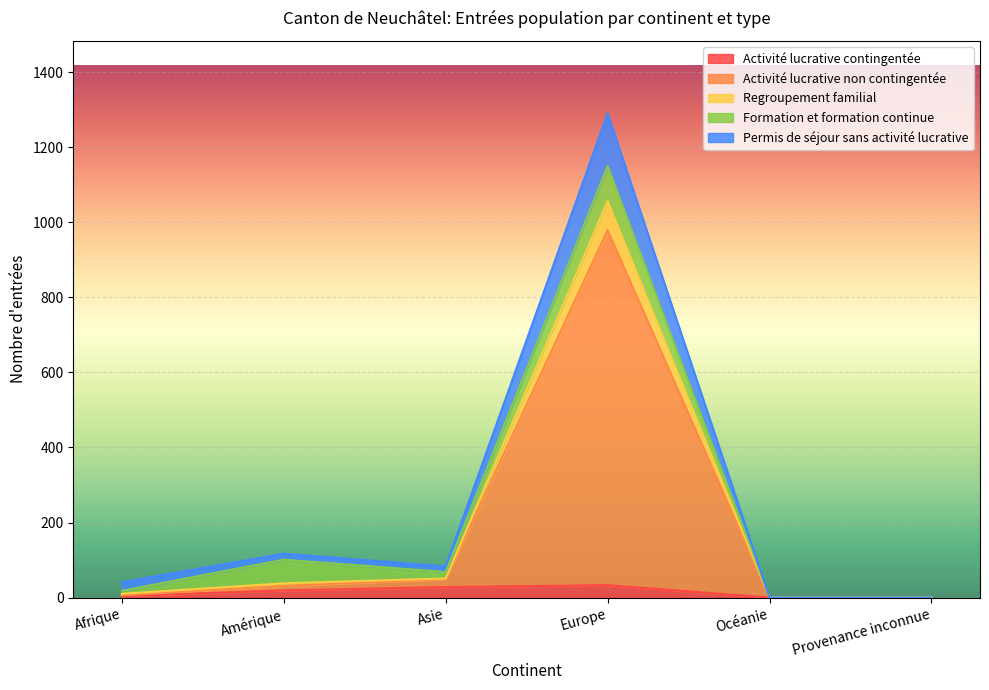

At which category is the sum across all series the highest?

Europe